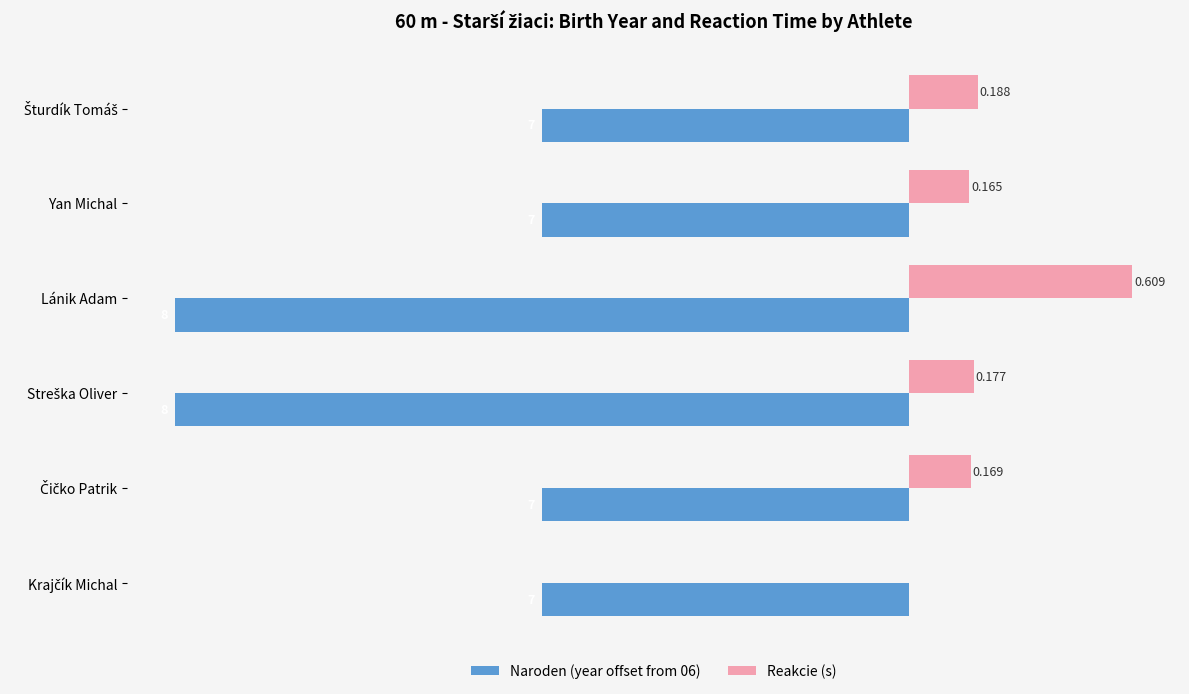

Reading left to right, what are all the values shown in this chart?

Naroden (year offset from 06): −2.5=-1.0	−2.0=-1.0	−1.5=-2.0	−1.0=-2.0	−0.5=-1.0	0.0=-1.0
Reakcie (s): −2.5=0.2	−2.0=0.2	−1.5=0.6	−1.0=0.2	−0.5=0.2	0.0=0.0